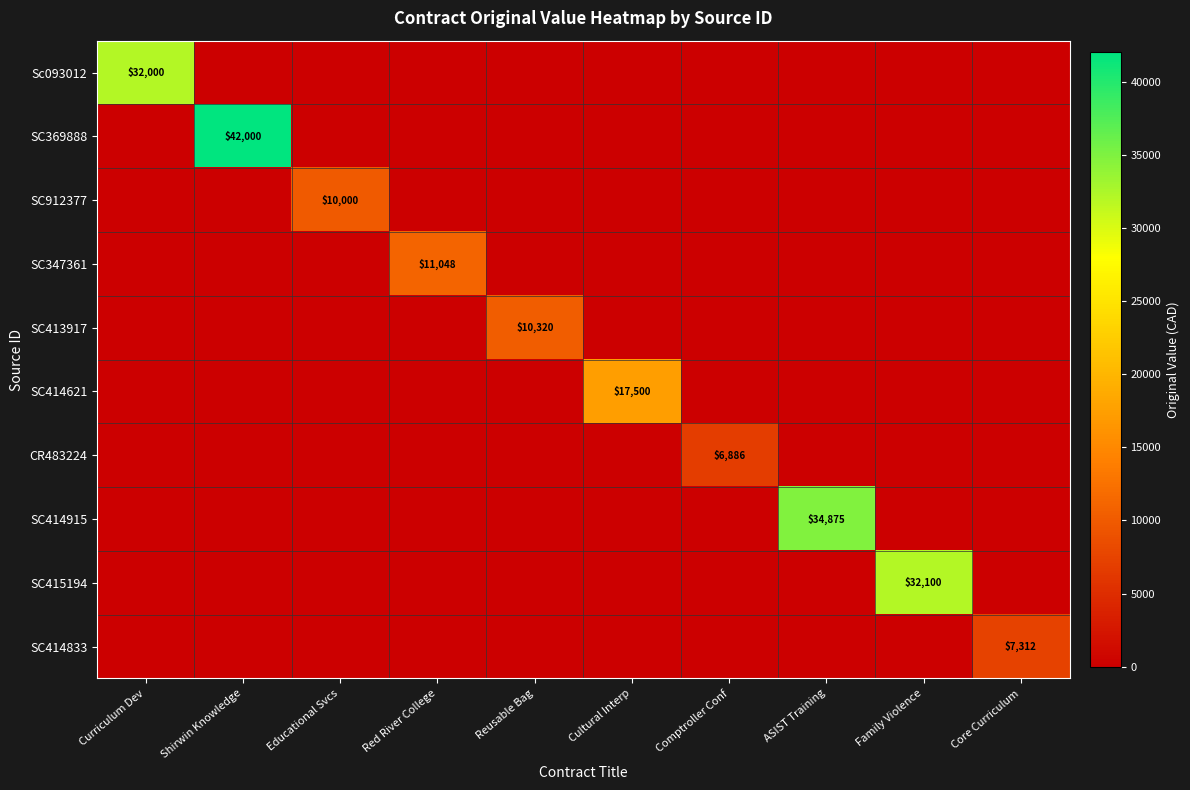

True or false: SC413917 has a value of 10320 at Reusable Bag.

True